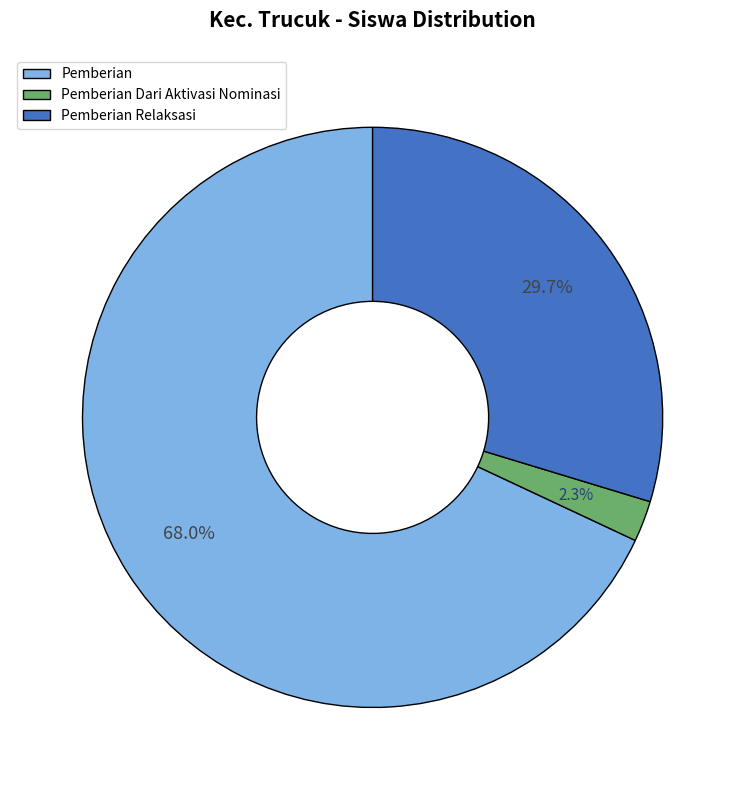

How many slices are in this pie chart?

3